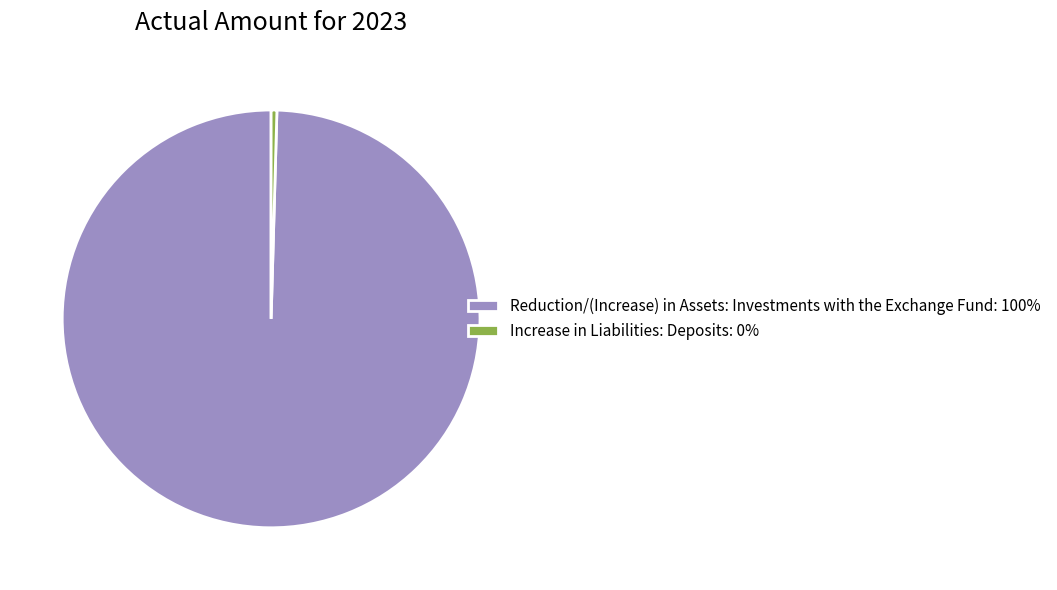

Which slice represents more than half of the pie?

Reduction/(Increase) in Assets: Investments with the Exchange Fund